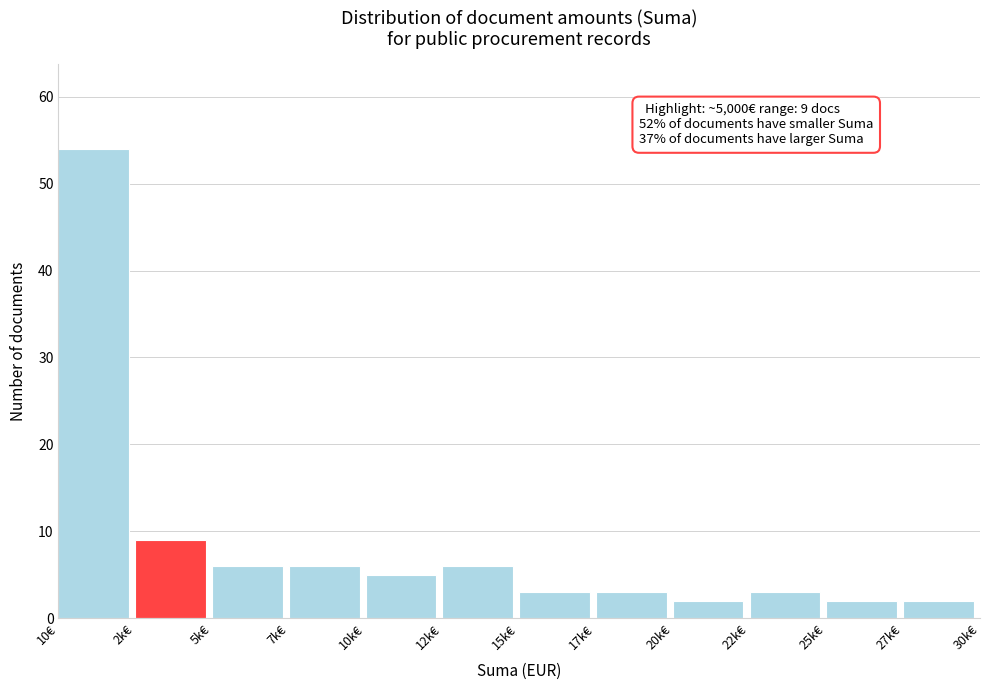

Reading left to right, list all the values displayed in this chart.

54	9	6	6	5	6	3	3	2	3	2	2